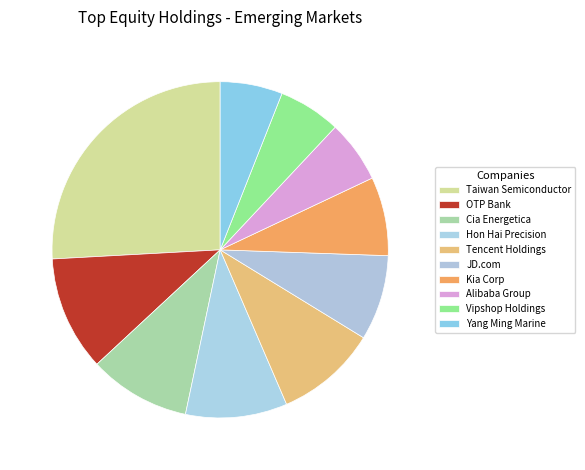

What is the ratio of the value at JD.com to the value at Yang Ming Marine?

1.4